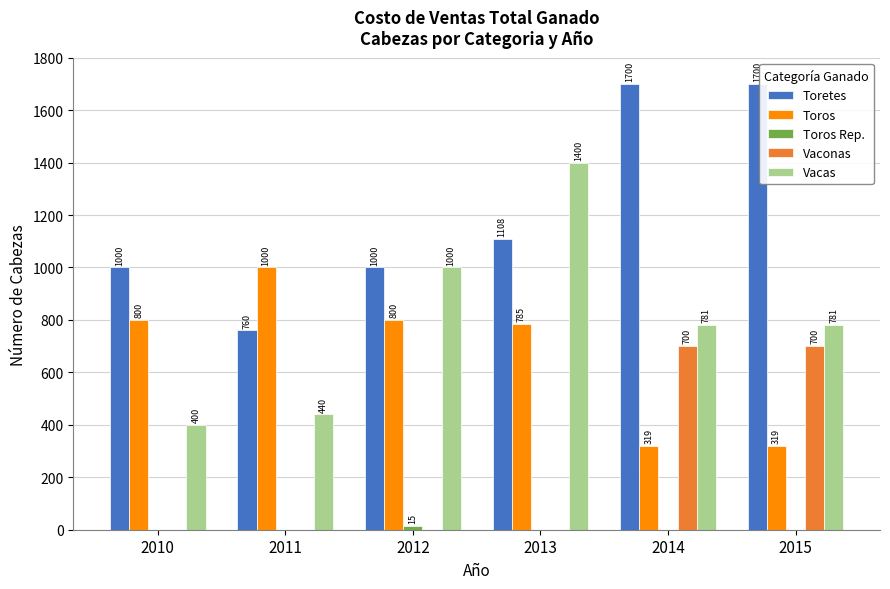

What is the total value across all series at 2014?

3500